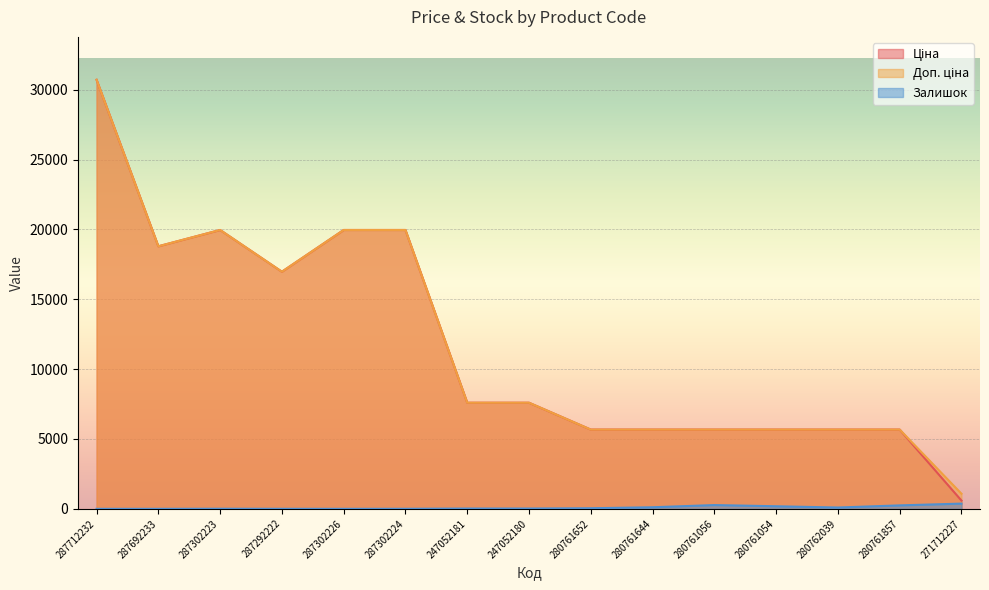

Reading left to right, transcribe all the data shown in this chart.

Ціна: 30717.1	18796.8	19964.2	16976.3	19964.2	19964.2	7596.5	7596.5	5673.8	5673.8	5673.8	5673.8	5673.8	5673.8	589.9
Доп. ціна: 30717.1	18796.8	19964.2	16976.3	19964.2	19964.2	7596.5	7596.5	5673.8	5673.8	5673.8	5673.8	5673.8	5673.8	1081.7
Залишок: 0.0	0.0	7.0	2.0	0.0	3.0	20.0	21.0	42.0	113.0	270.0	184.0	94.0	247.0	374.0